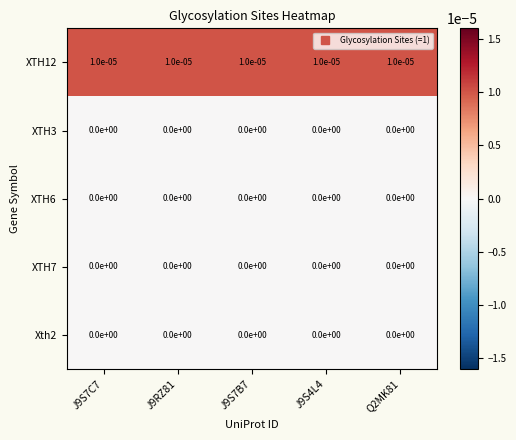

True or false: XTH7 has a value of 0.0 at J9S7B7.

True